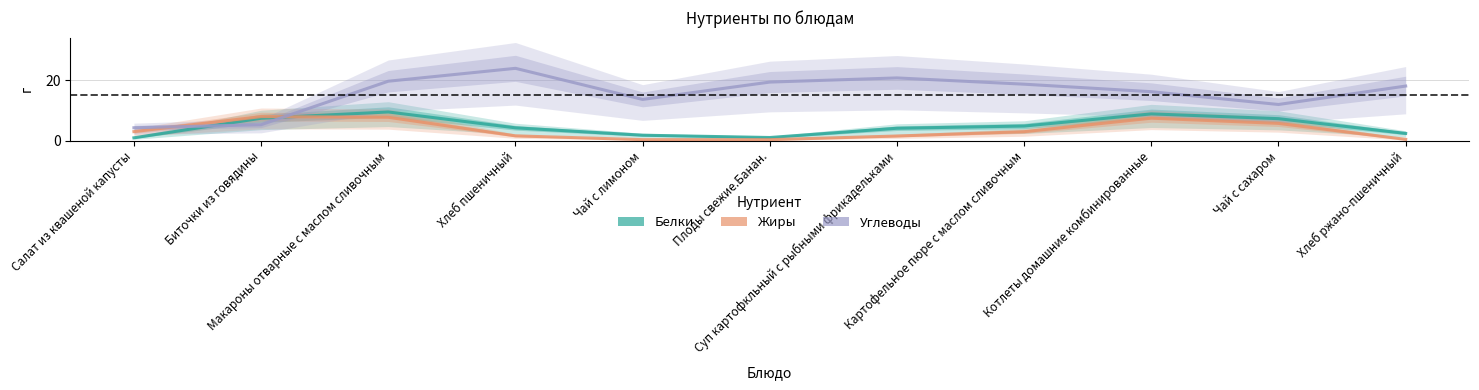

At which label does Белки first exceed 4?

Биточки из говядины